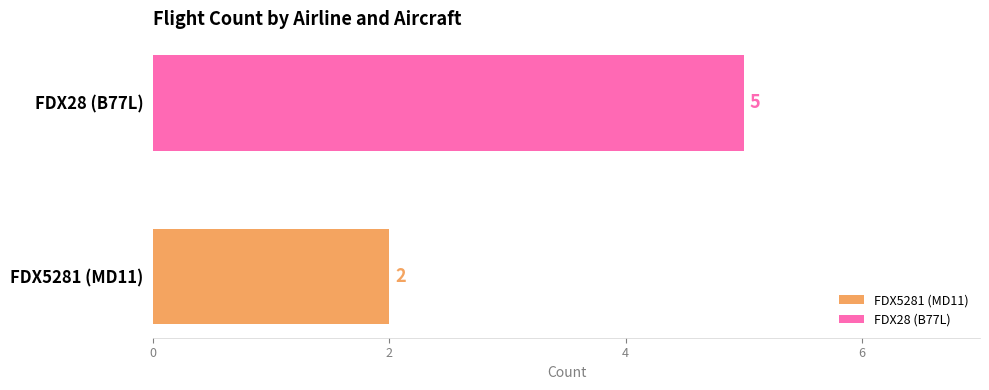

Which series has the largest range (max minus min)?

FDX5281 (MD11)